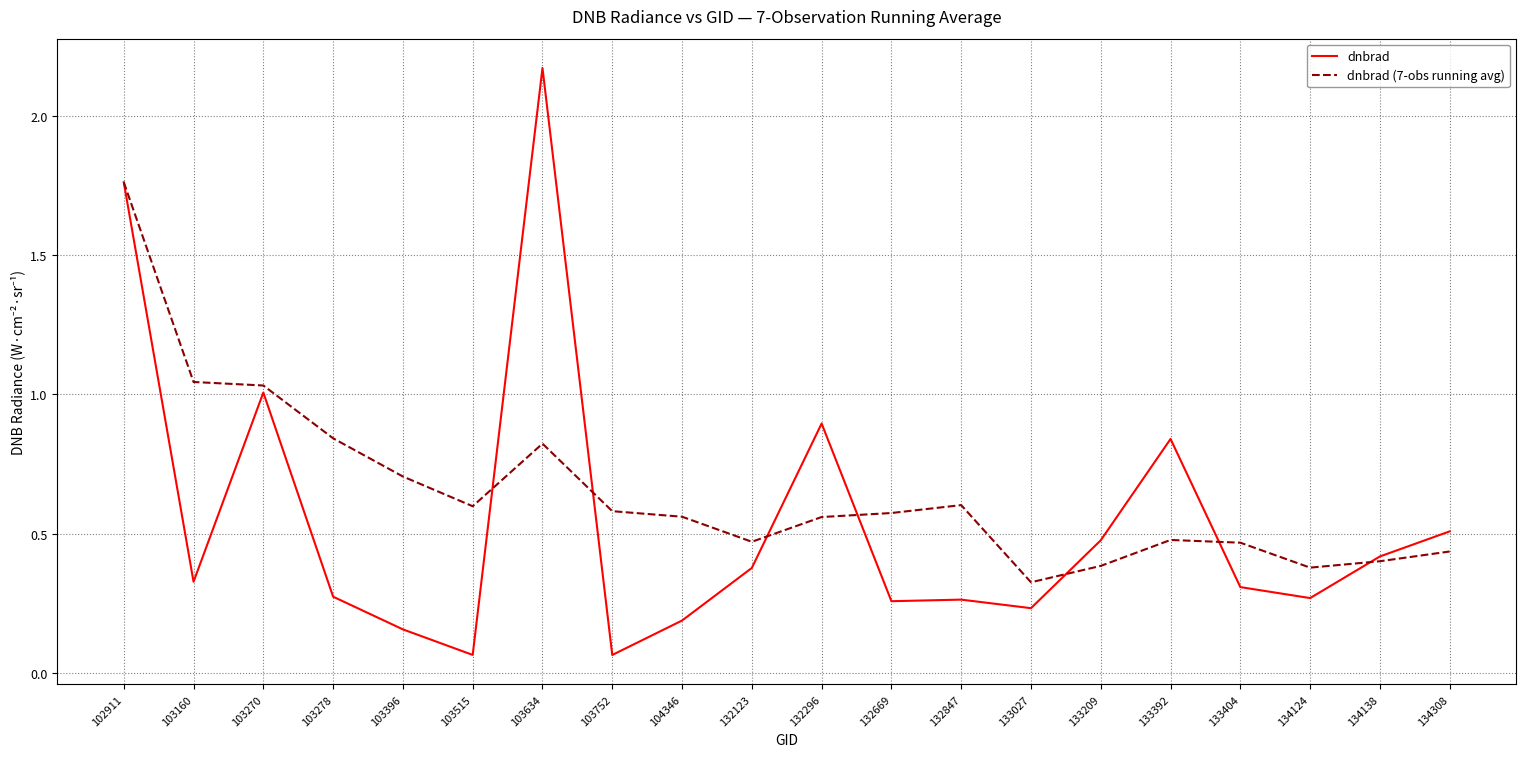

At 133027, list the series in order from smallest to largest.

dnbrad, dnbrad (7-obs running avg)